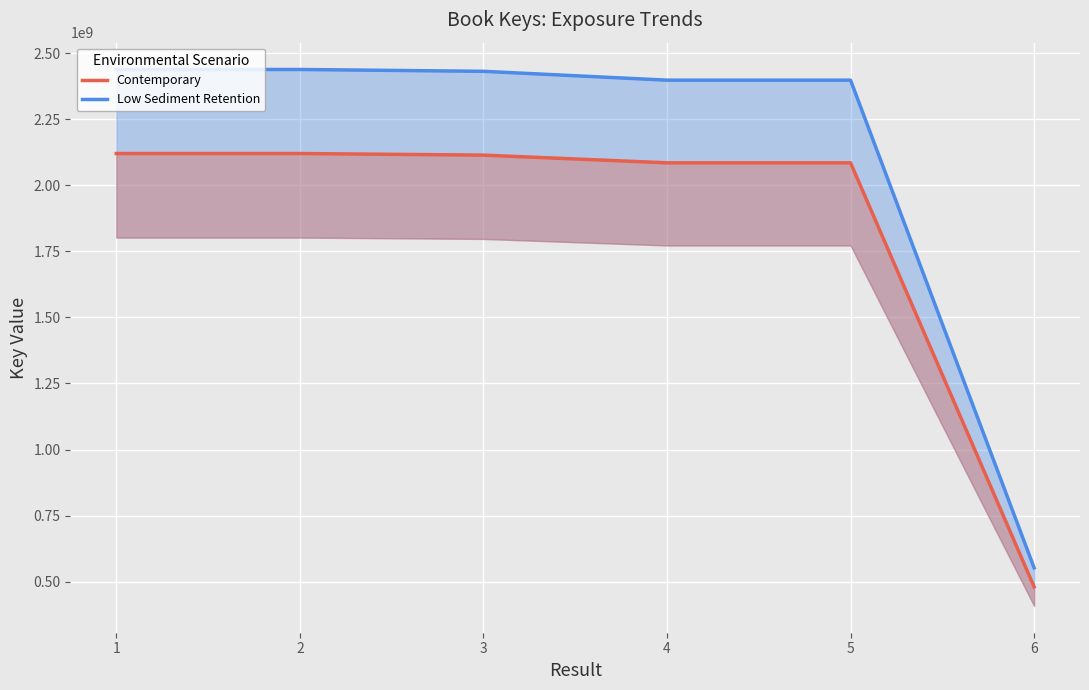

Count the number of data series in this chart.

2